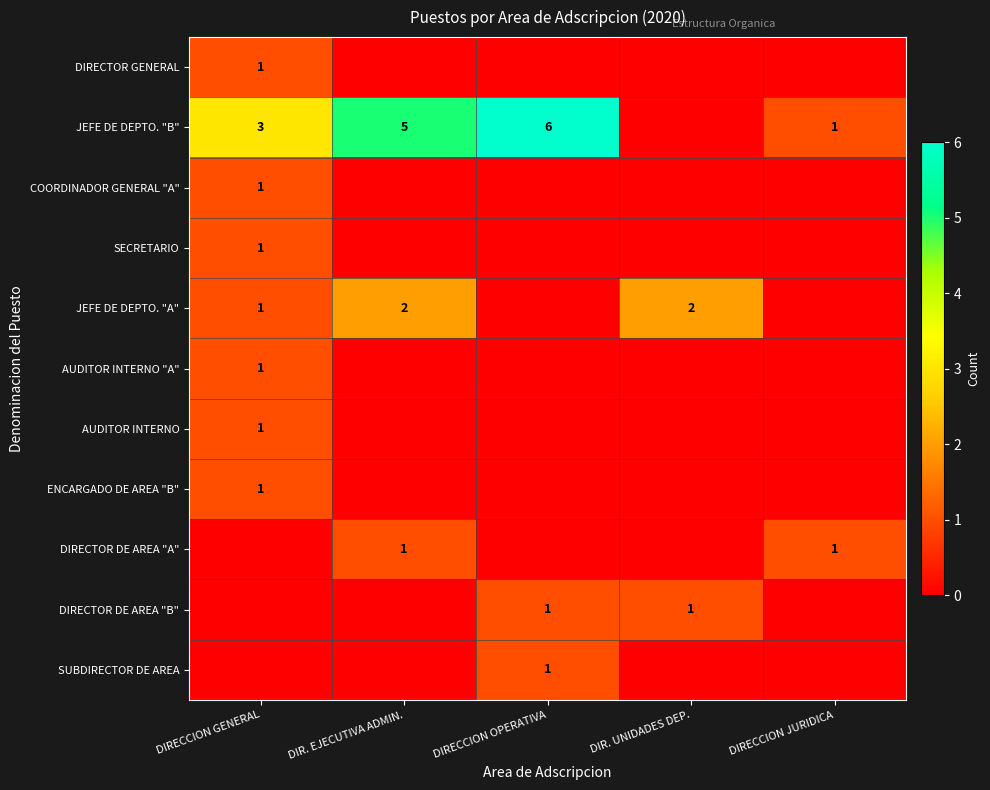

Is it true that DIRECTOR DE AREA "A" equals 1 at DIR. EJECUTIVA ADMIN.?

True